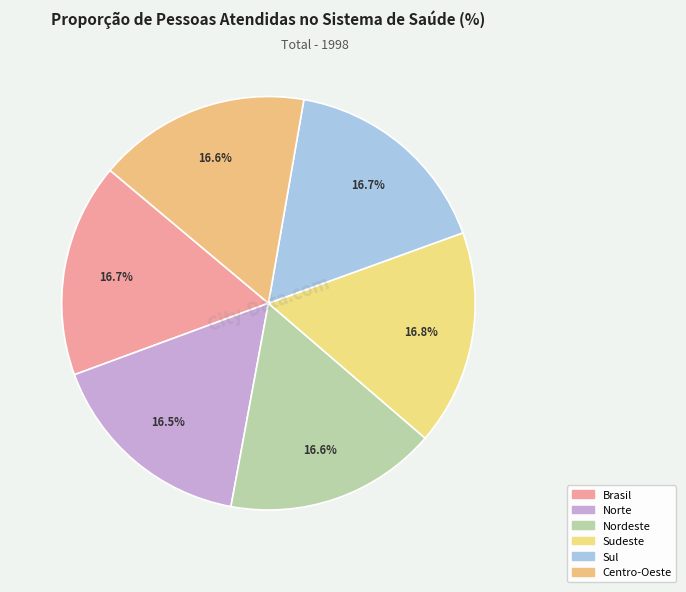

How many slices are in this pie chart?

6